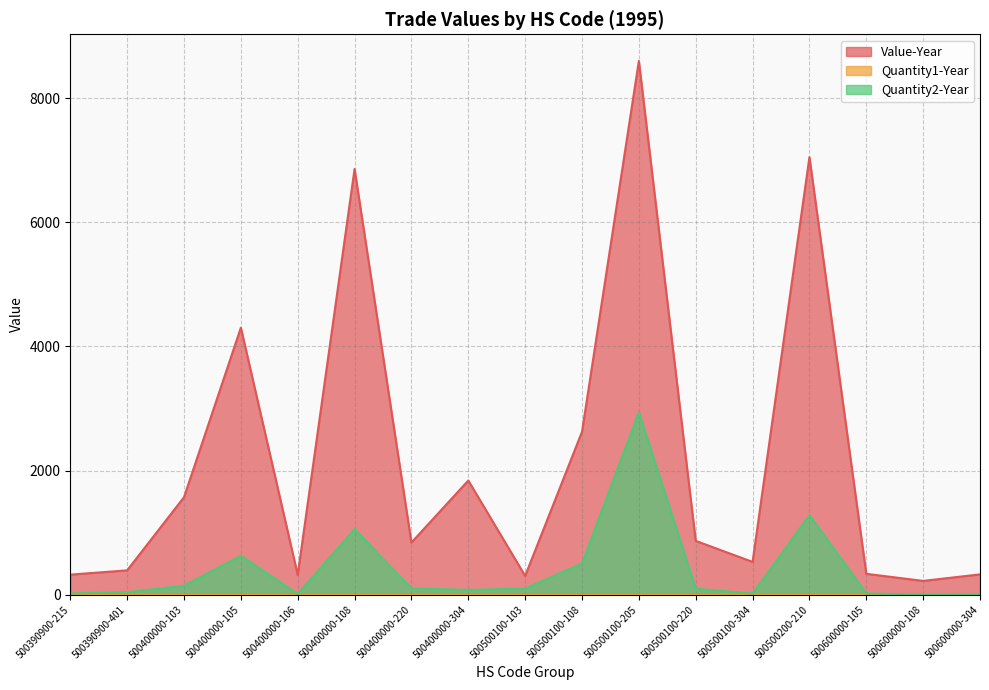

What position from the right is 500390900-401?

16